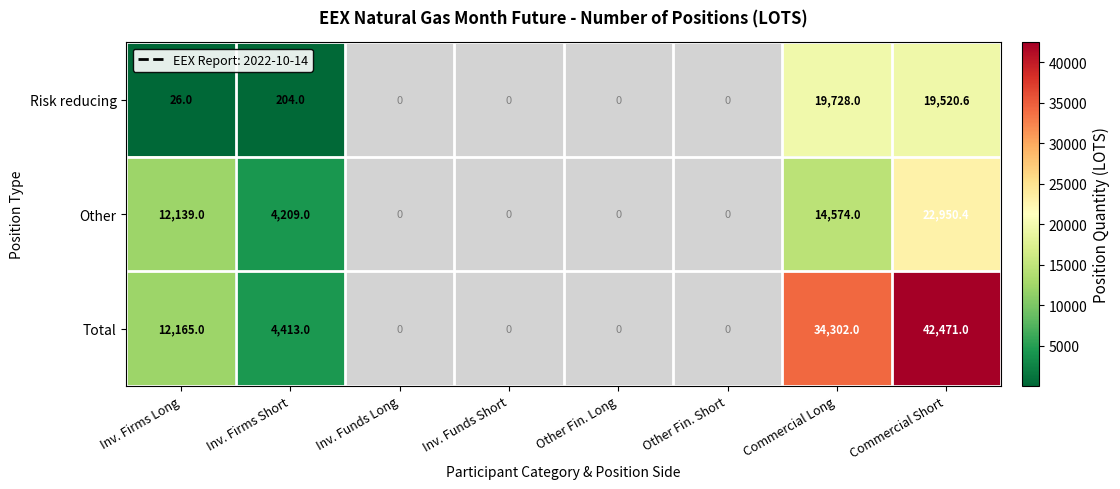

What is the total value across all series at Commercial Long?

68604.0